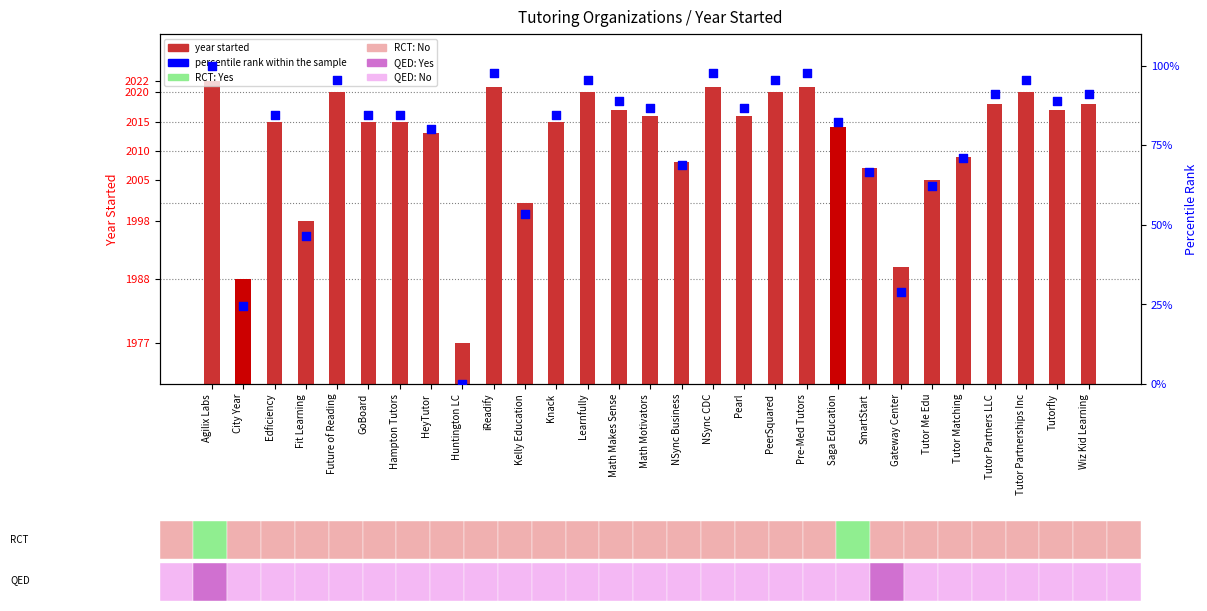

What are all the series names shown in the legend?

year started, percentile rank within the sample